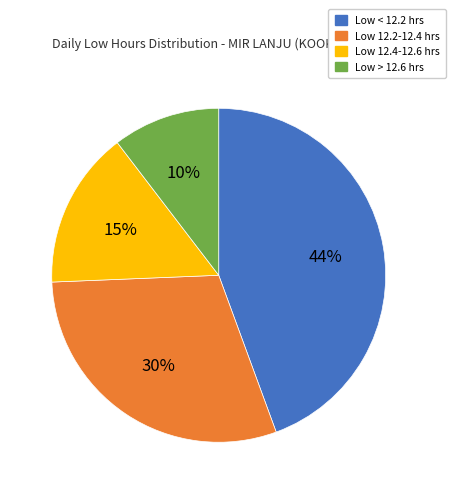

Combined, do Low 12.2-12.4 hrs and Low 12.4-12.6 hrs account for over 50%?

No